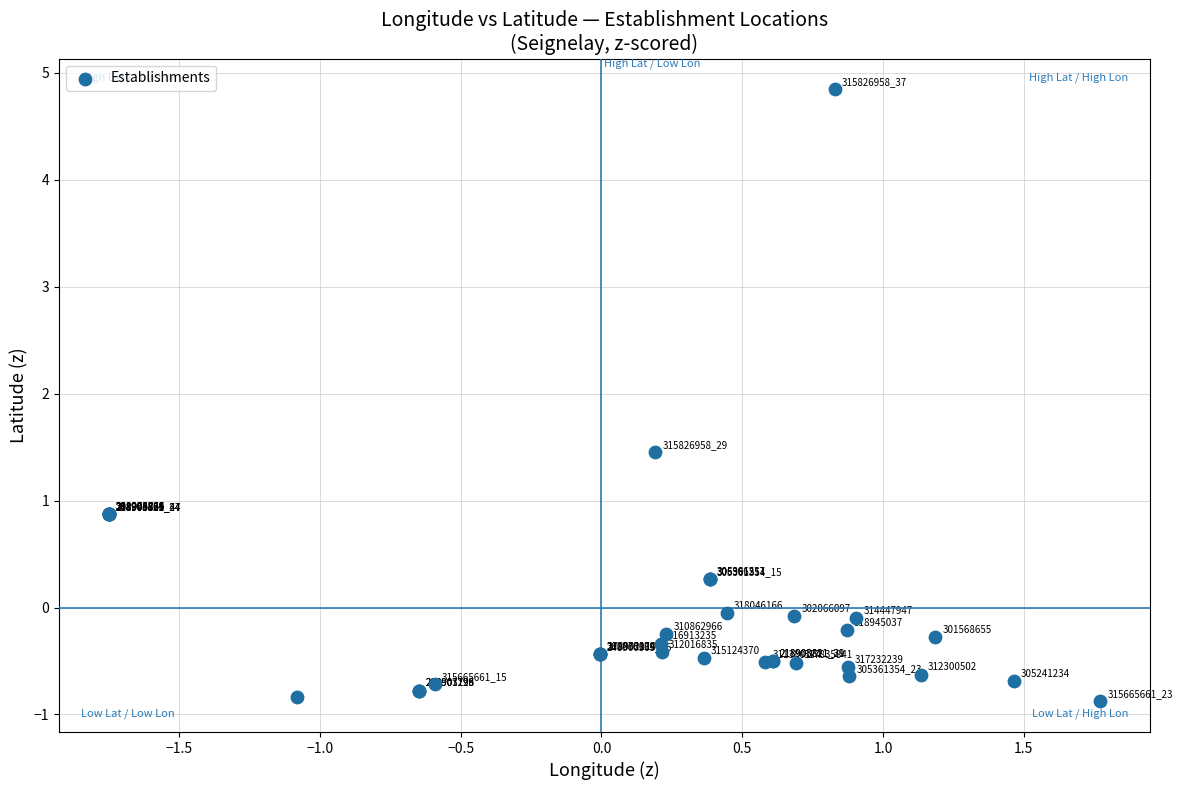

What Y value in the scatter plot is closest to 1?

0.9